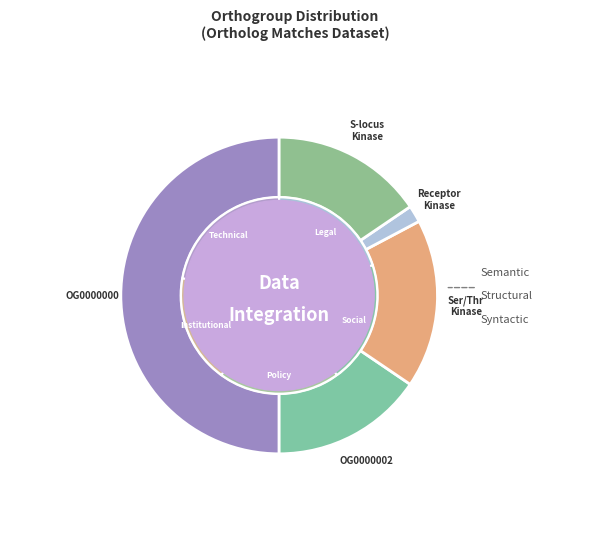

How many slices are in this pie chart?

5